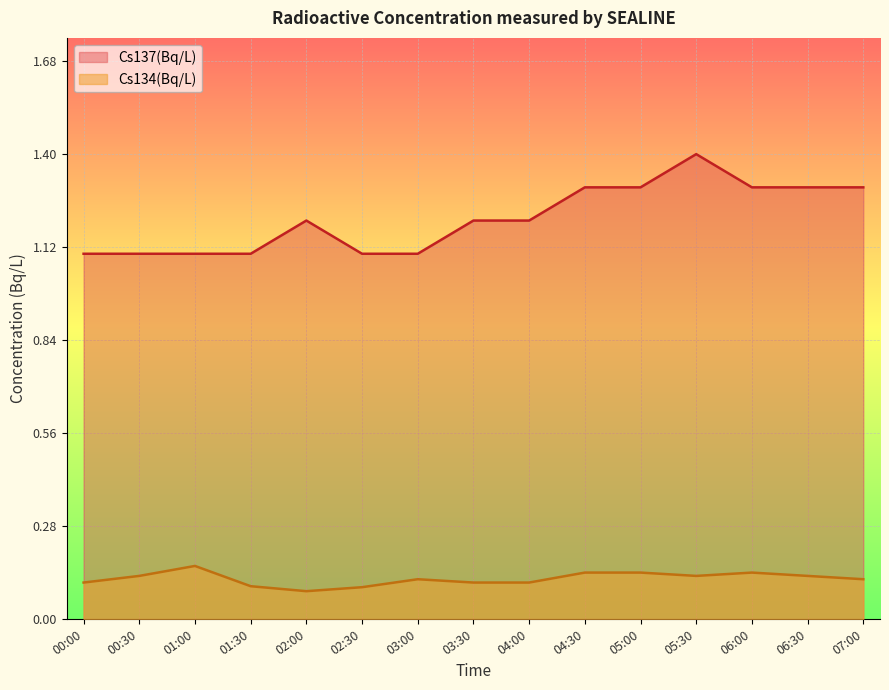

At which label does Cs137(Bq/L) reach its peak?

05:30